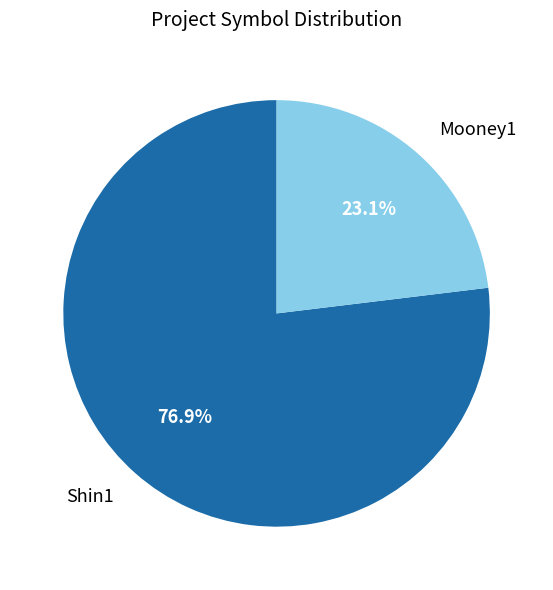

Is it true that Mooney1 is 23% of the pie?

True